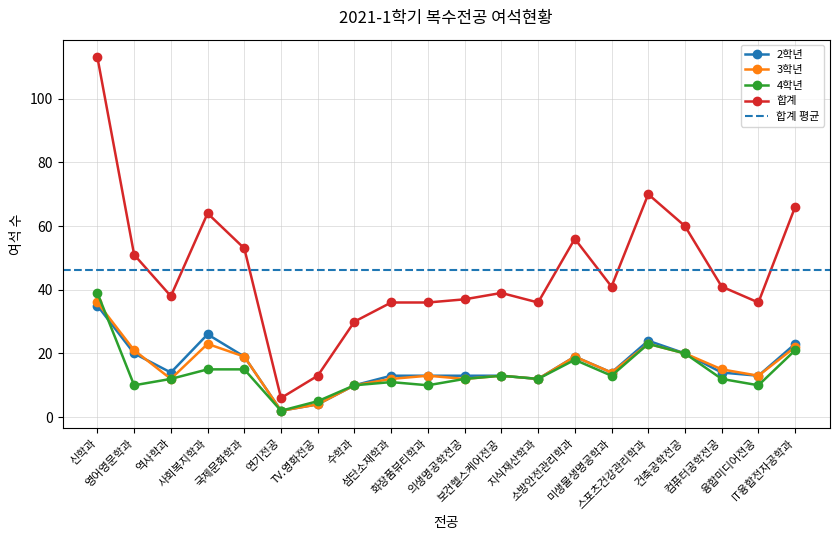

Rank the series by their maximum value, from lowest to highest.

2학년, 3학년, 4학년, 합계